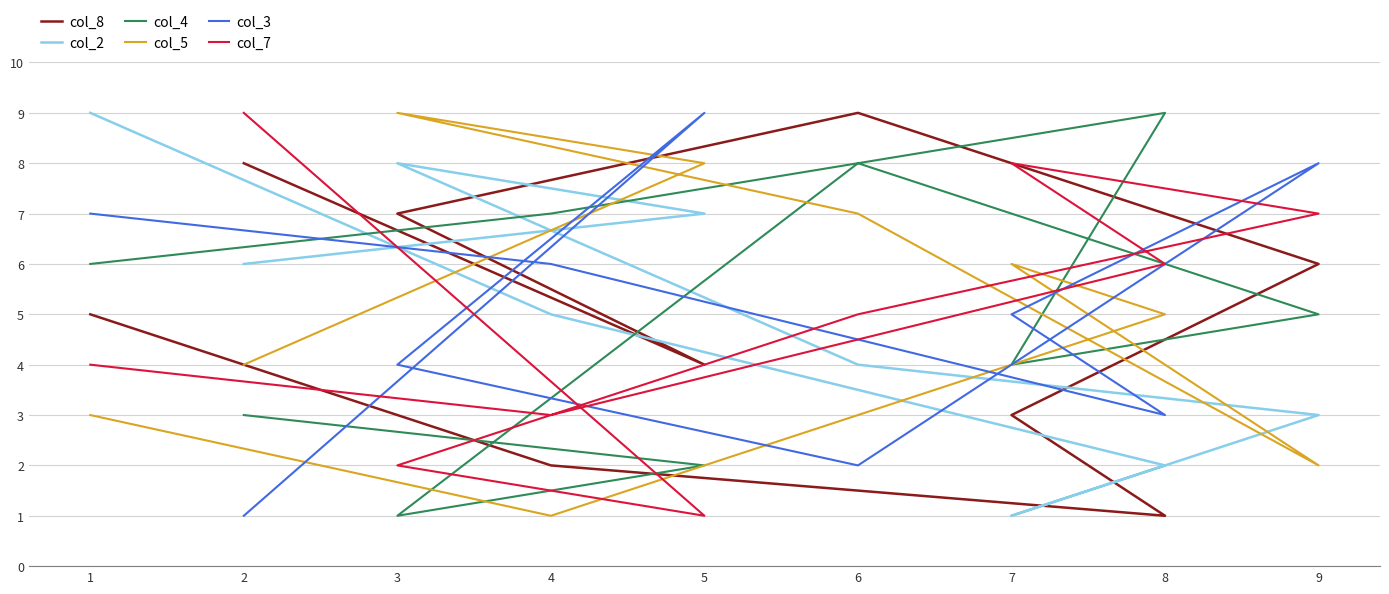

At which category is the sum across all series the highest?

6